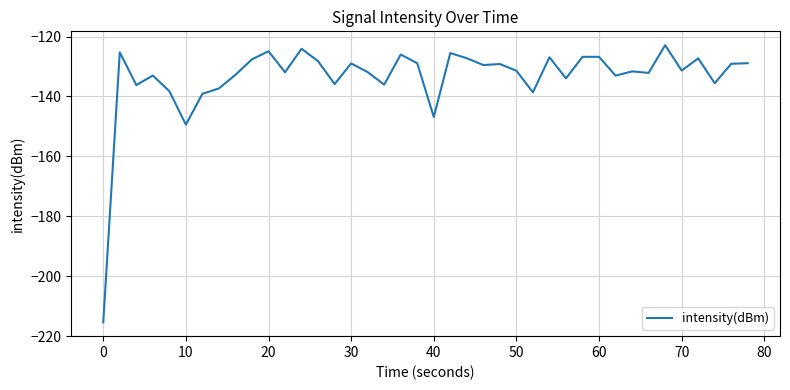

What is the difference between the maximum and minimum values?

92.5